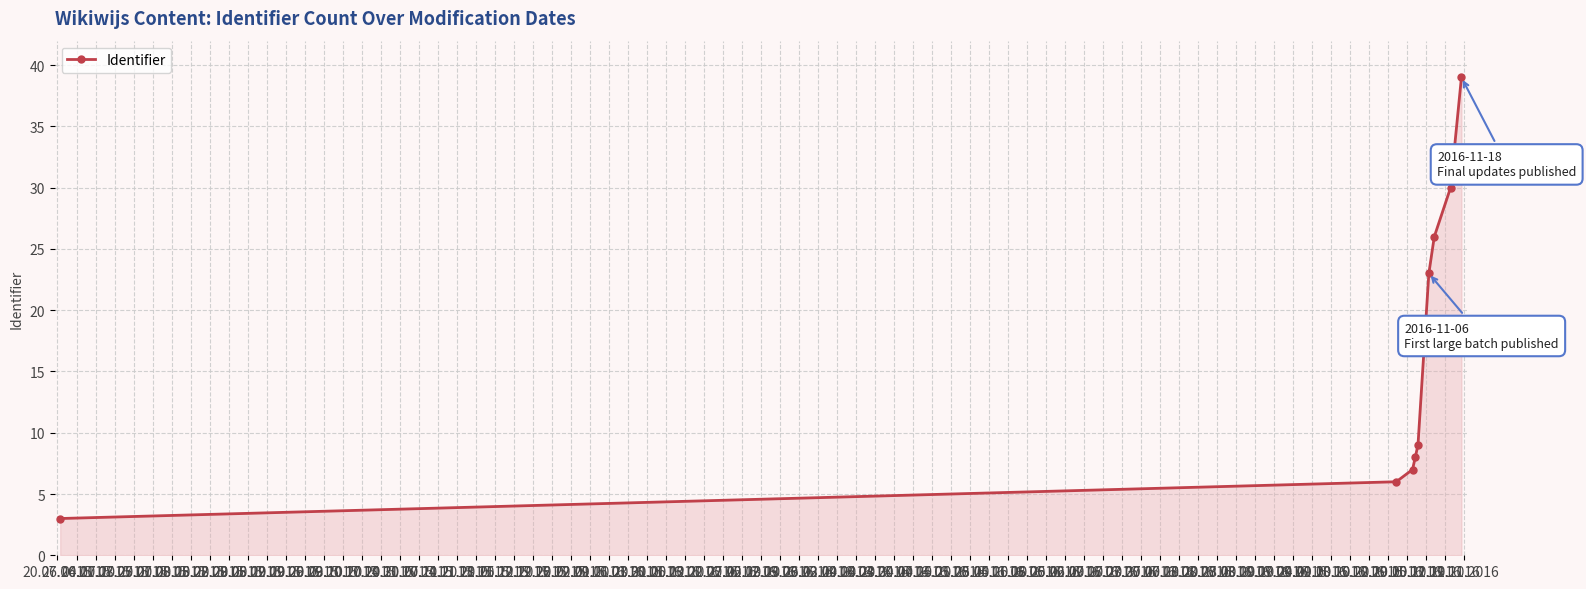

Does the chart display data point markers on the line(s)?

Yes